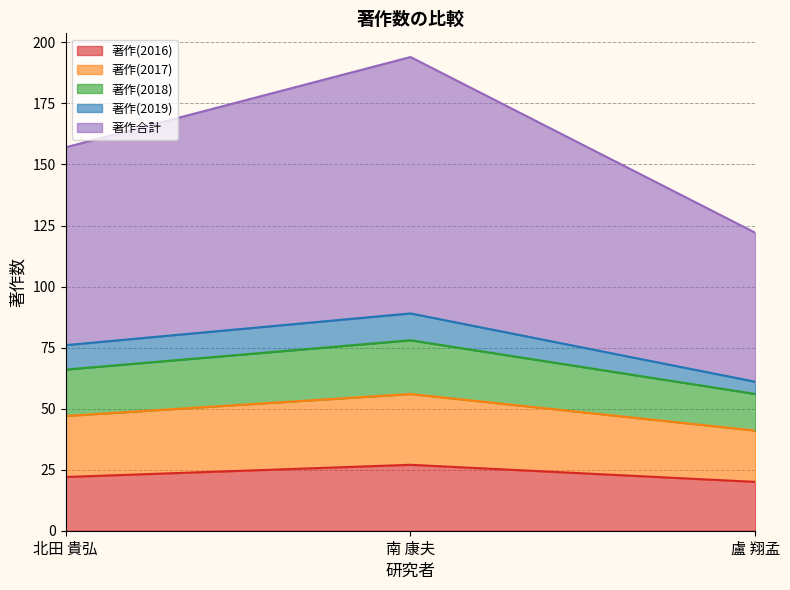

Is it true that 著作(2016) equals 20 at 盧 翔孟?

True